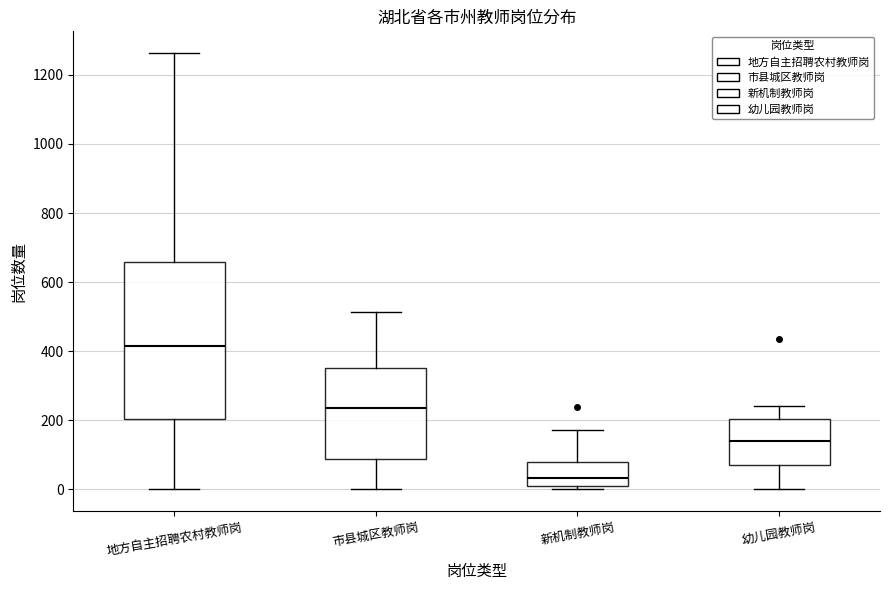

Where does the upper whisker of the box for 市县城区教师岗 end on the y-axis? The values are not printed on the chart, so give them approximately, as read against the axis.

520